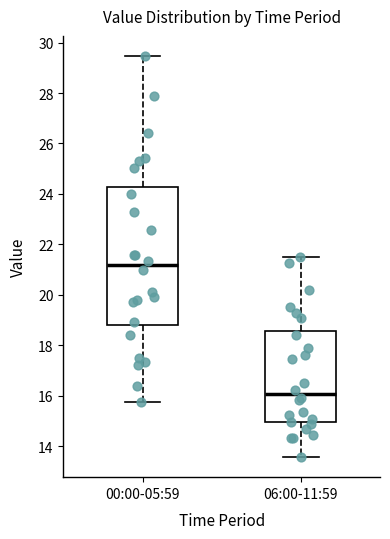

Where is the upper edge of the box for 06:00-11:59 on the y-axis? The values are not printed on the chart, so give them approximately, as read against the axis.

18.6